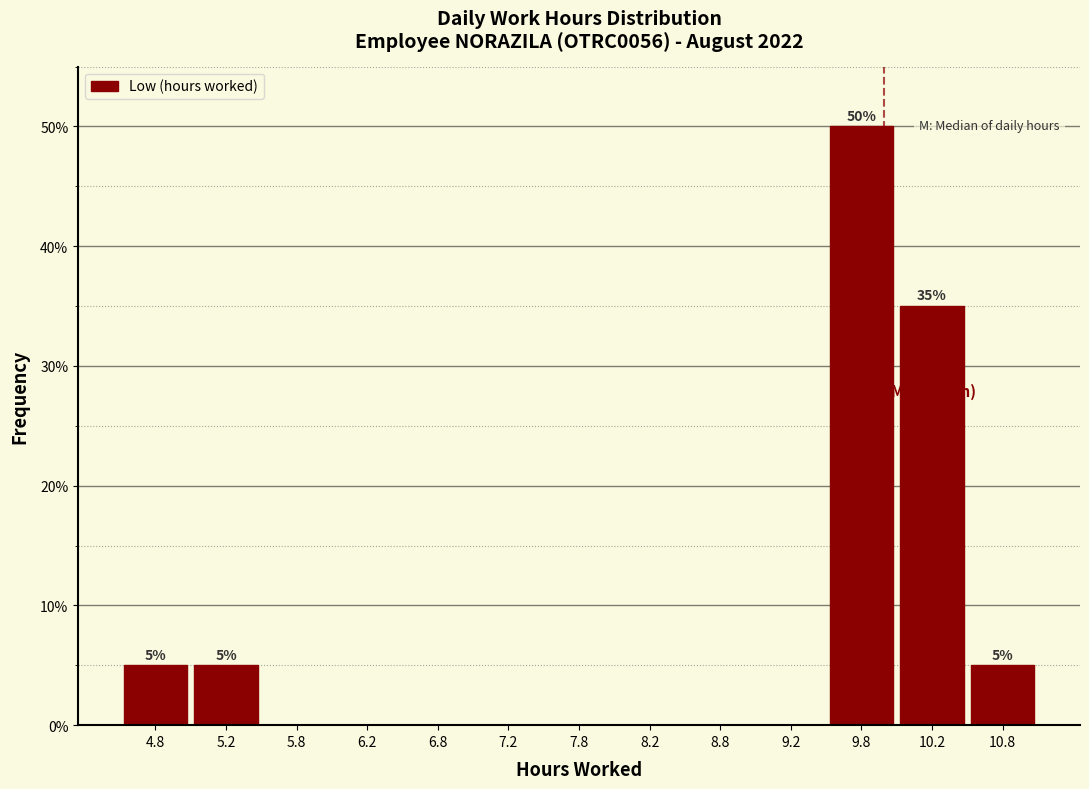

Over which range of the x-axis is the bar tallest?

9.5 to 10.0